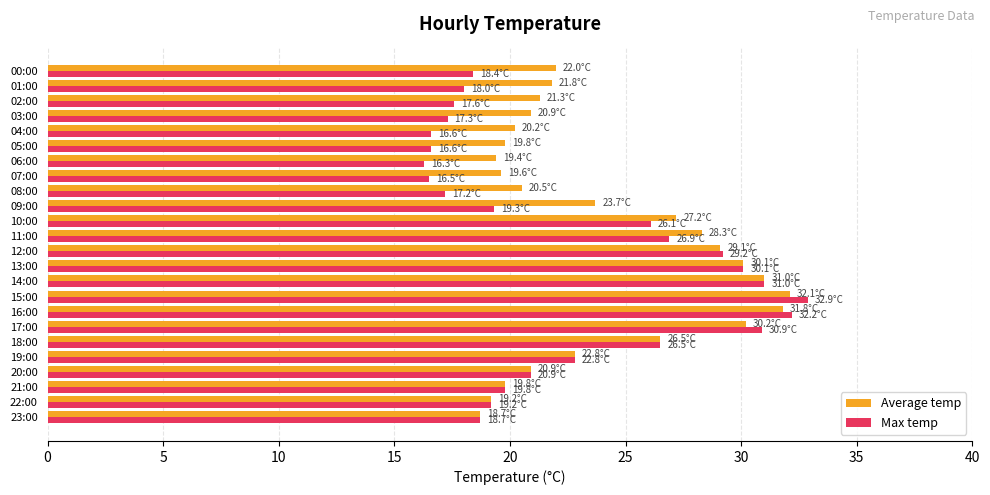

What is the lowest value of the Max temp series?

16.3